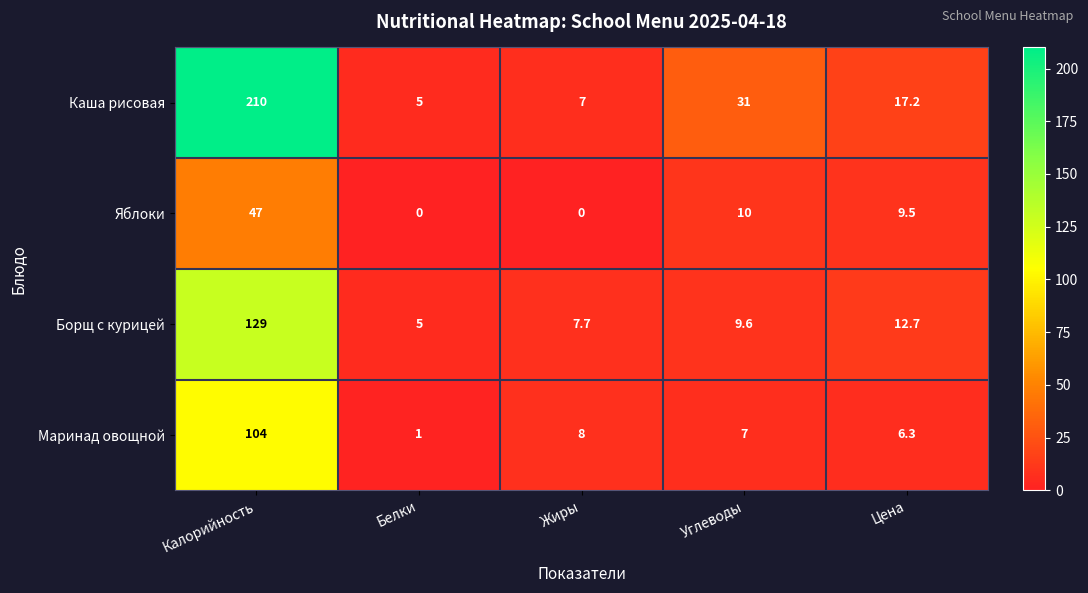

What is the average value of the Яблоки series?

13.3